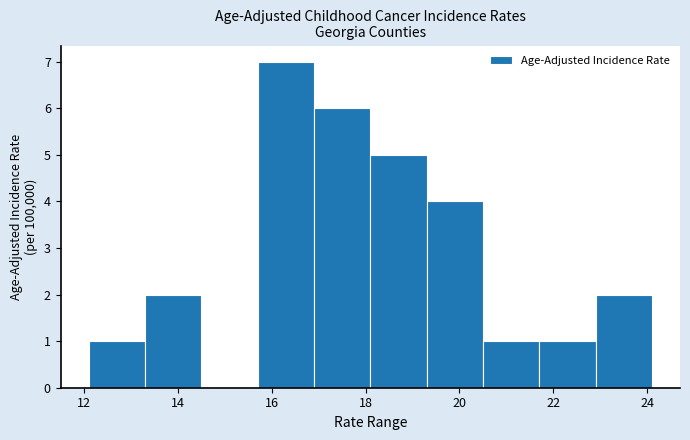

How tall is the bar that spans 15.7 to 16.9 on the x-axis? Neither the bar edges nor the heights are printed on the chart, so give them approximately, as read against the axes.

7